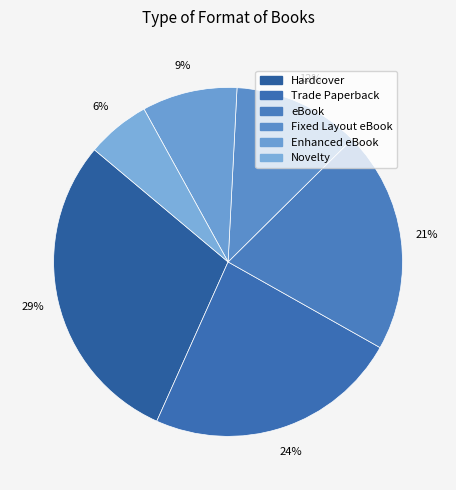

To the nearest percent, what is the average slice percentage?

17%